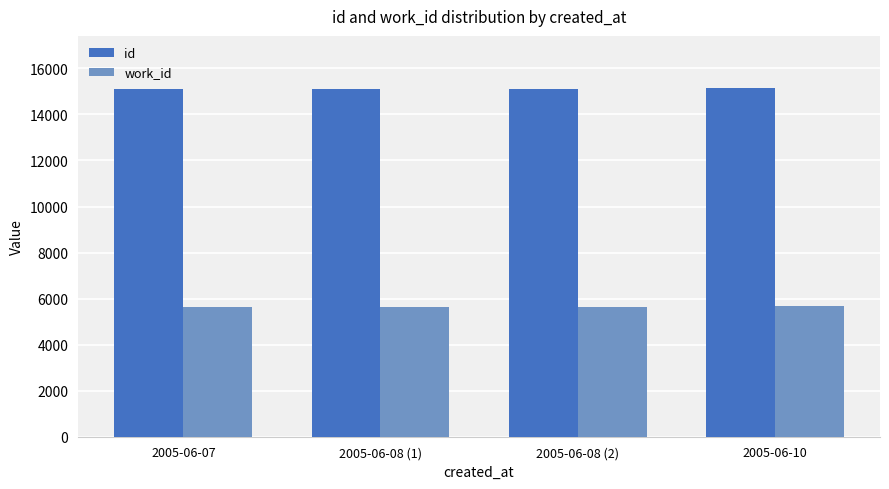

What is the value of the work_id bar at the 3rd from the left?

5654